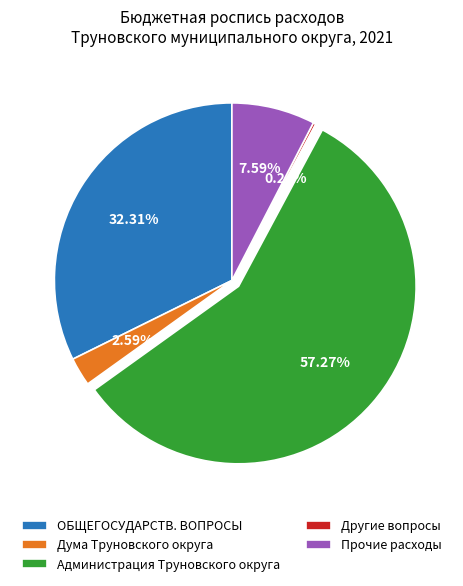

Is Прочие расходы the majority of the pie?

No